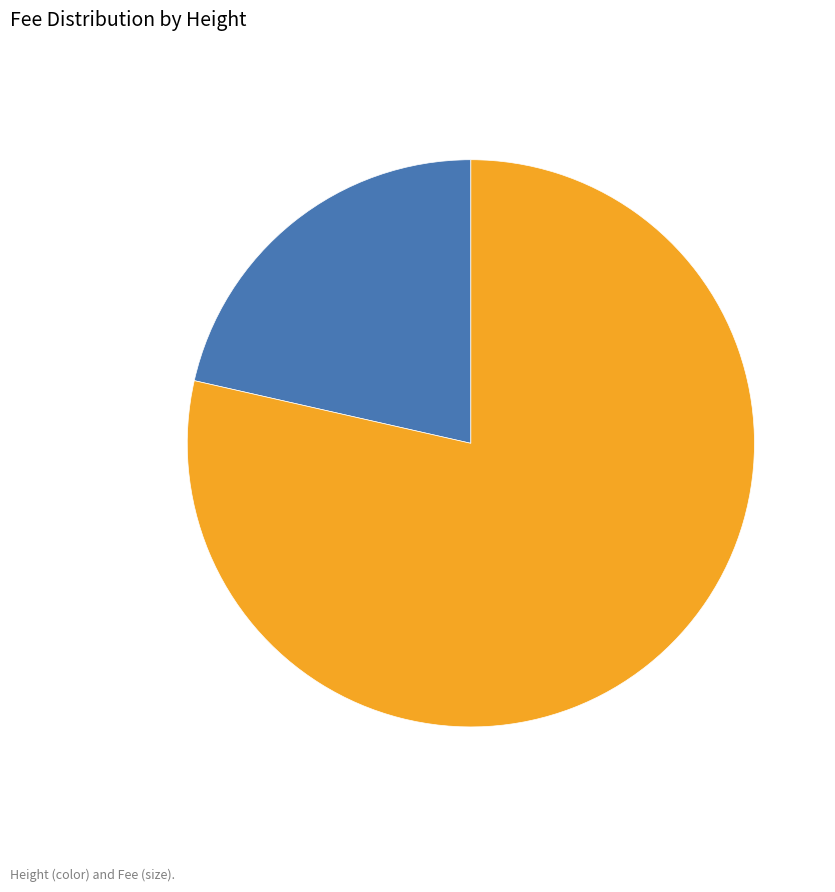

What is the smallest slice in the pie chart?

4457